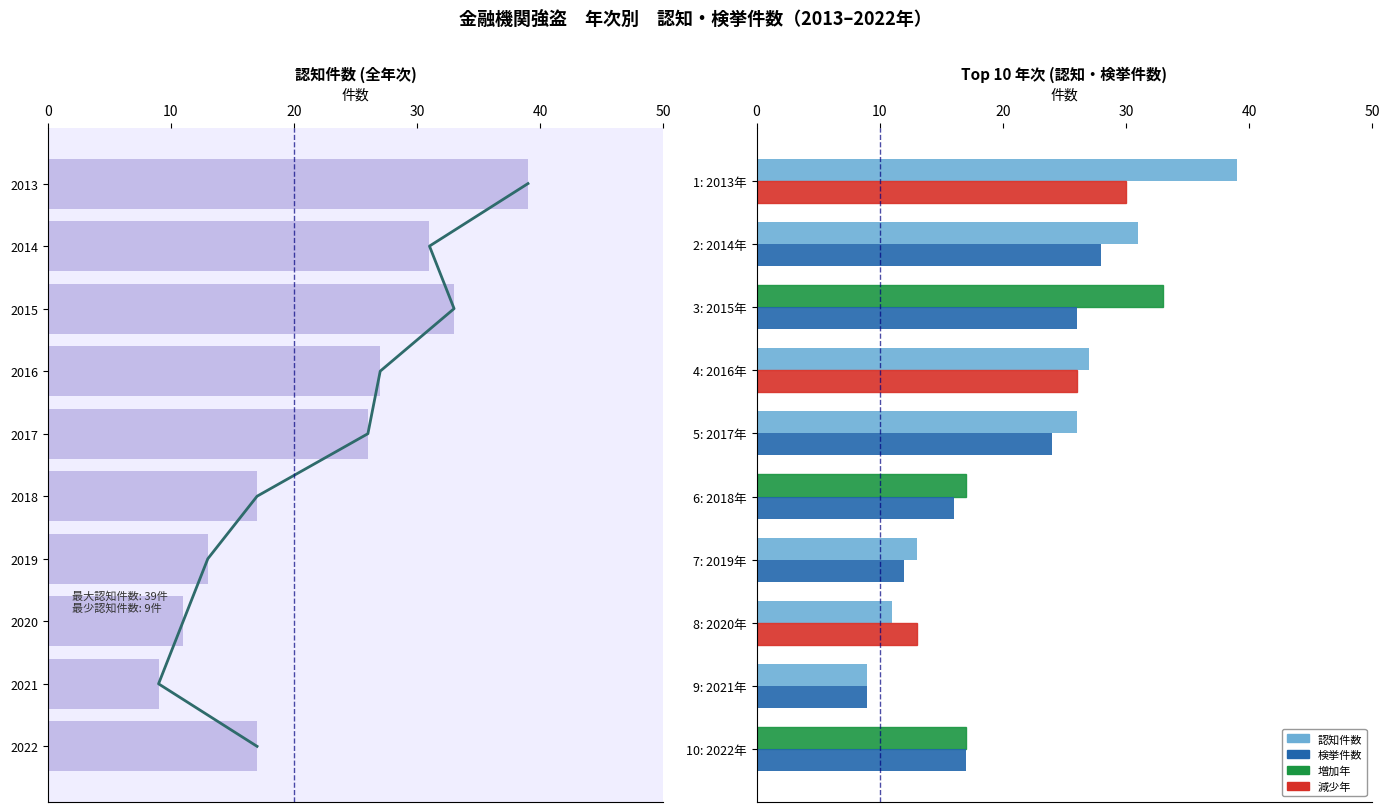

At 6: 2018年, list the series in order from largest to smallest.

認知件数, 検挙件数